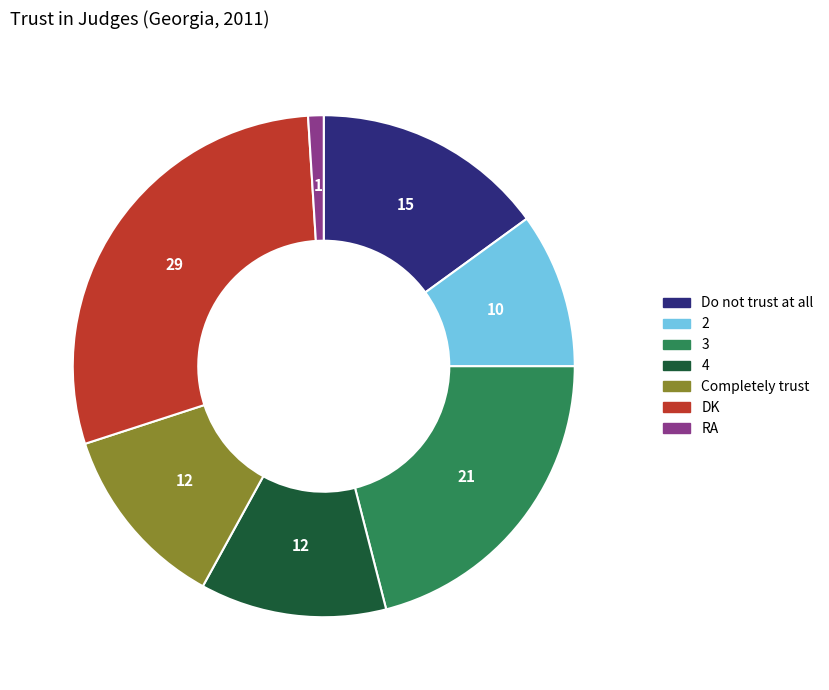

How many segments does this pie chart have?

7